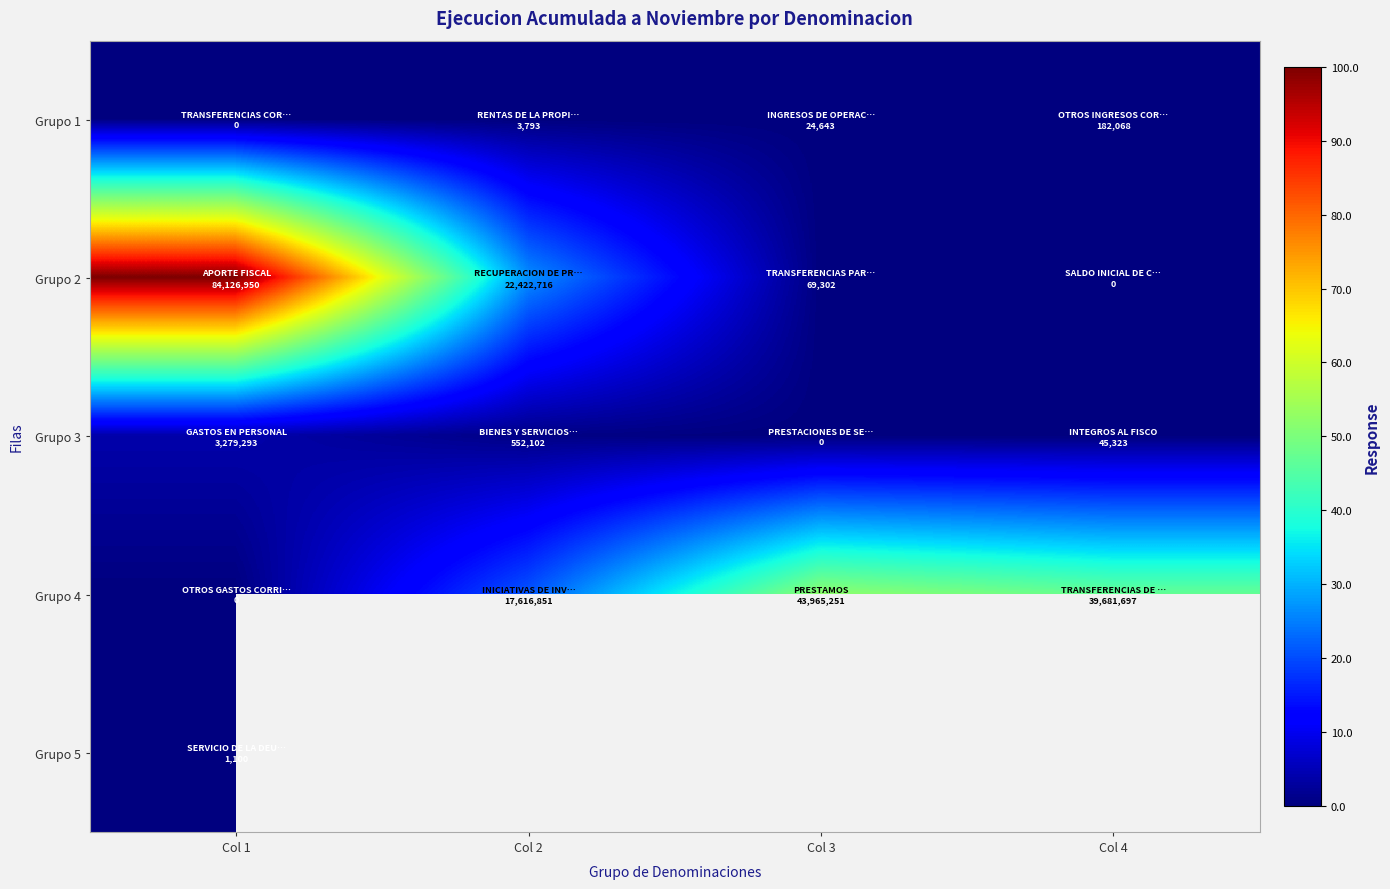

Which category has the lowest value across all series?

Col 1